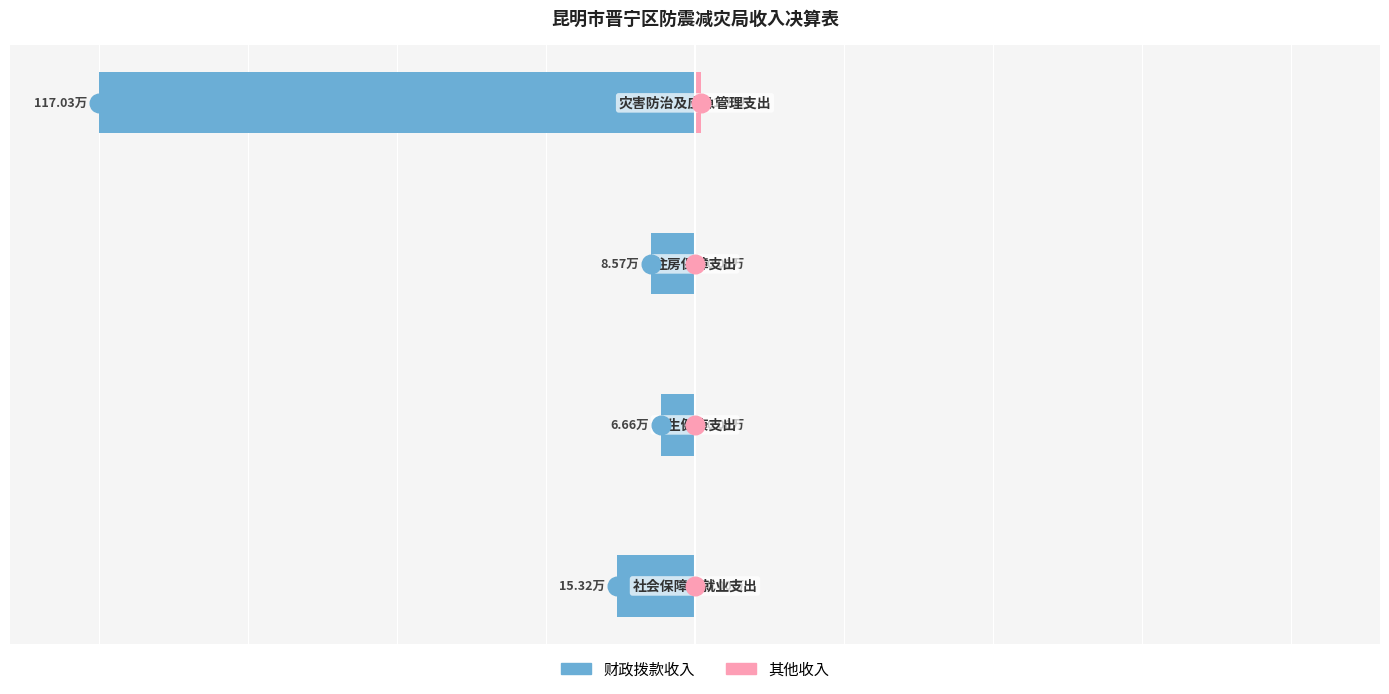

What are all the series names shown in the legend?

财政拨款收入, 其他收入